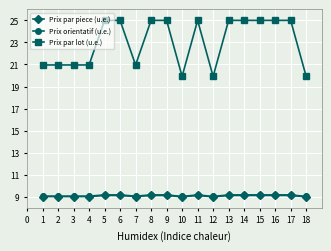

Is the value of Prix par lot (u.e.) at 6 greater than the value of Prix par piece (u.e.) at 15?

Yes